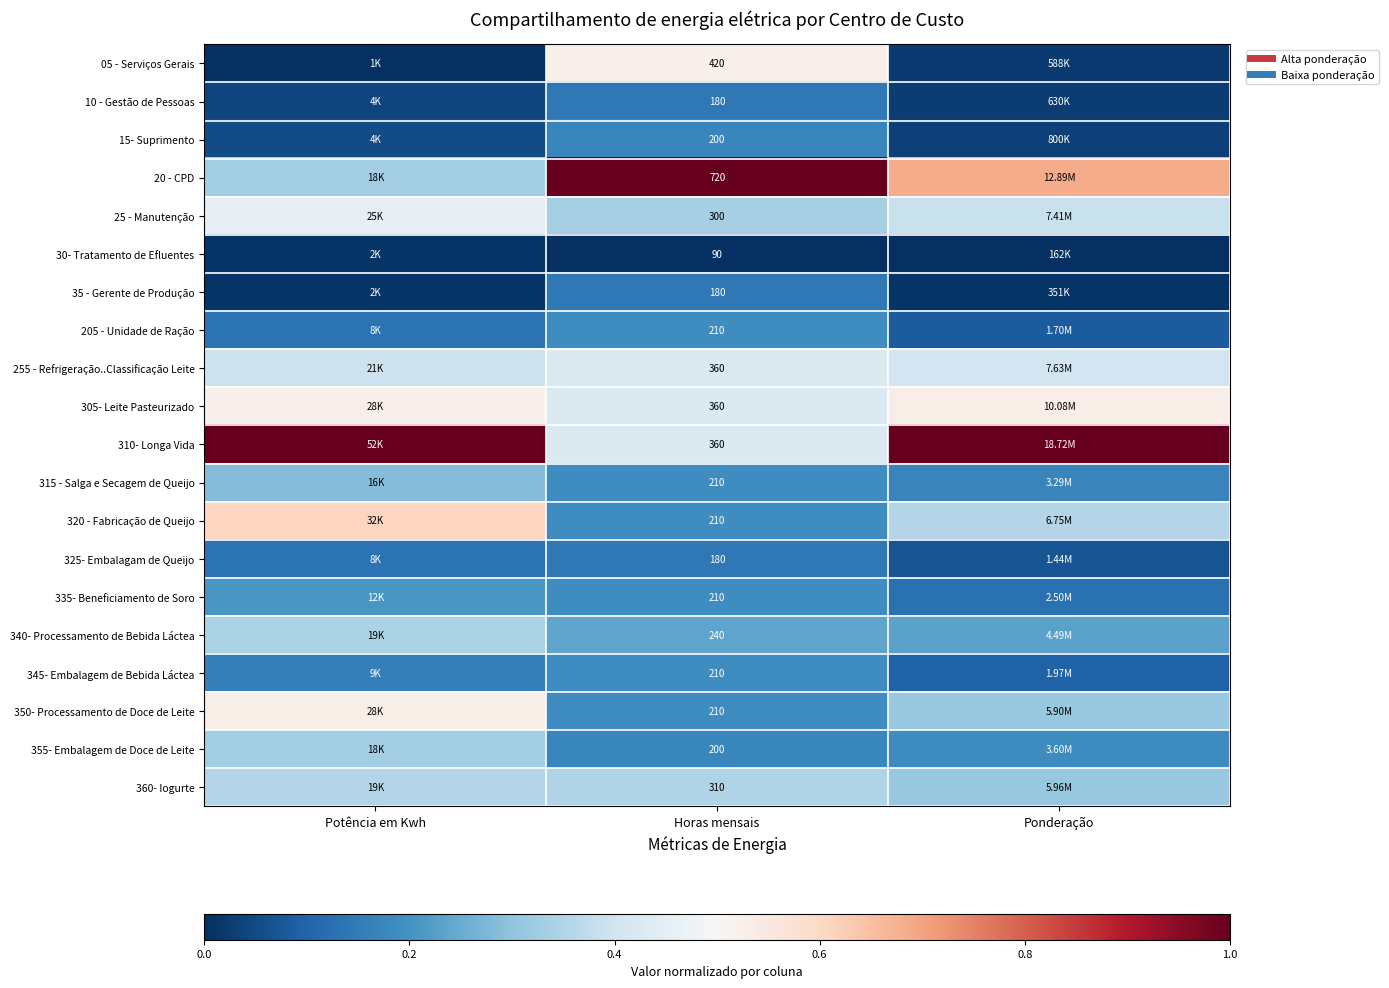

At Ponderação, list the series in order from smallest to largest.

30- Tratamento de Efluentes, 35 - Gerente de Produção, 05 - Serviços Gerais, 10 - Gestão de Pessoas, 15- Suprimento, 325- Embalagam de Queijo, 205 - Unidade de Ração, 345- Embalagem de Bebida Láctea, 335- Beneficiamento de Soro, 315 - Salga e Secagem de Queijo, 355- Embalagem de Doce de Leite, 340- Processamento de Bebida Láctea, 350- Processamento de Doce de Leite, 360- Iogurte, 320 - Fabricação de Queijo, 25 - Manutenção, 255 - Refrigeração..Classificação Leite, 305- Leite Pasteurizado, 20 - CPD, 310- Longa Vida